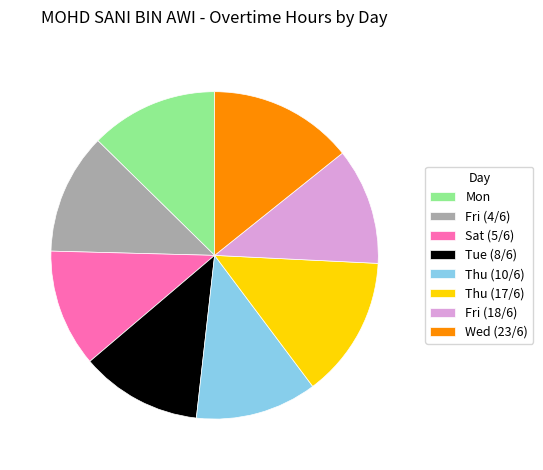

The Fri (4/6) slice represents 21% of the pie. True or false?

False